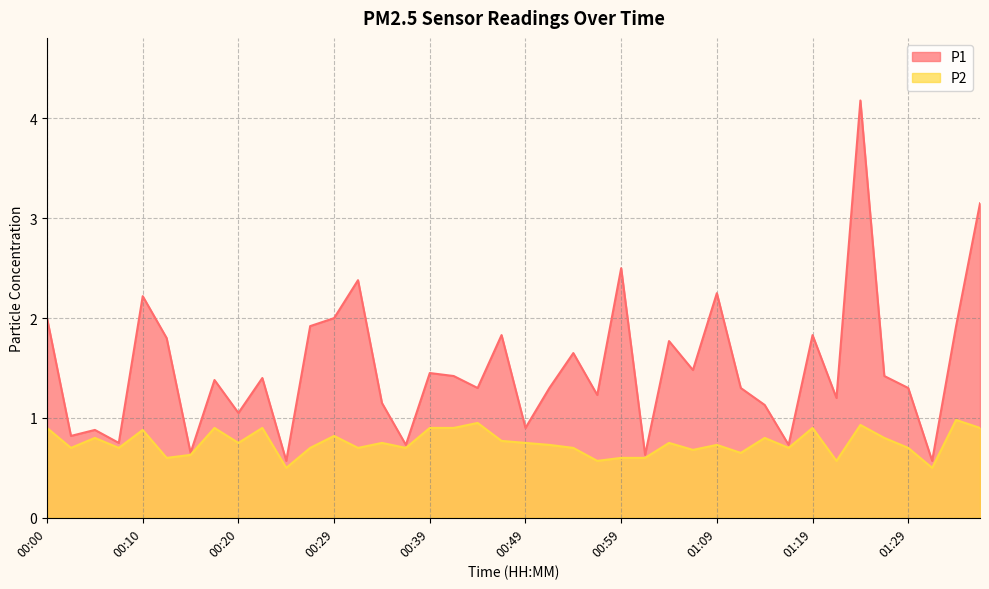

Rank the series by their maximum value, from lowest to highest.

P2, P1